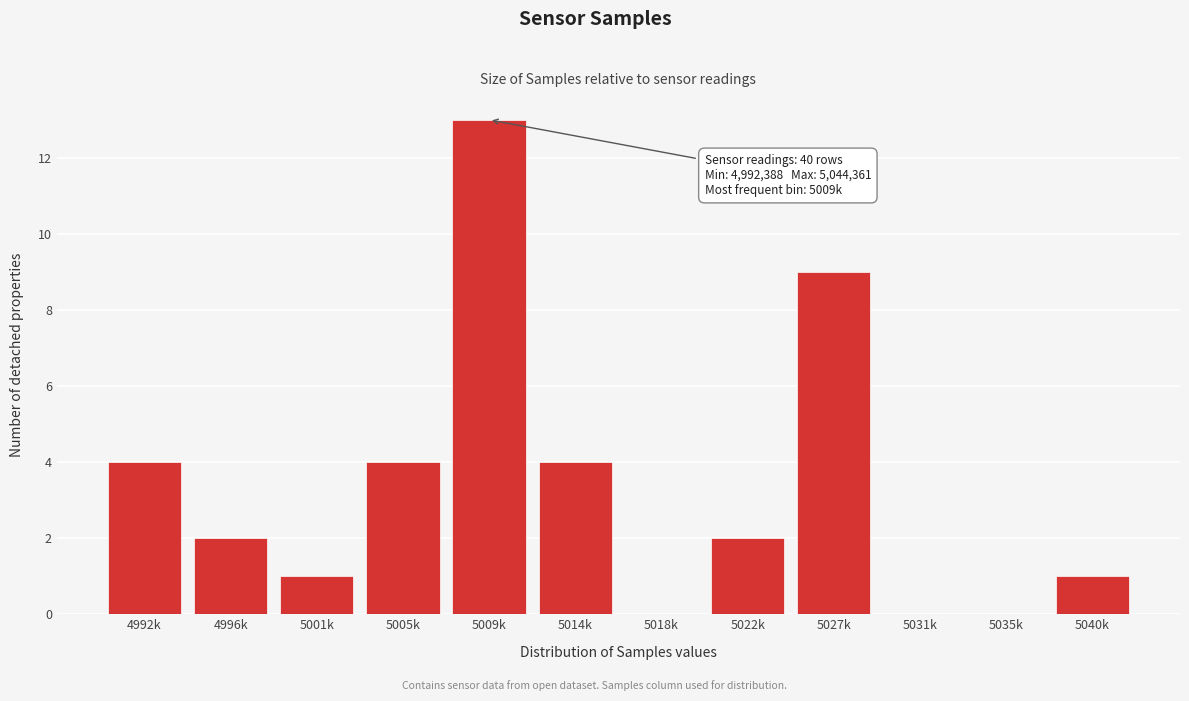

Reading left to right, extract all data points from this chart.

4992k=4	4996k=2	5001k=1	5005k=4	5009k=13	5014k=4	5018k=0	5022k=2	5027k=9	5031k=0	5035k=0	5040k=1